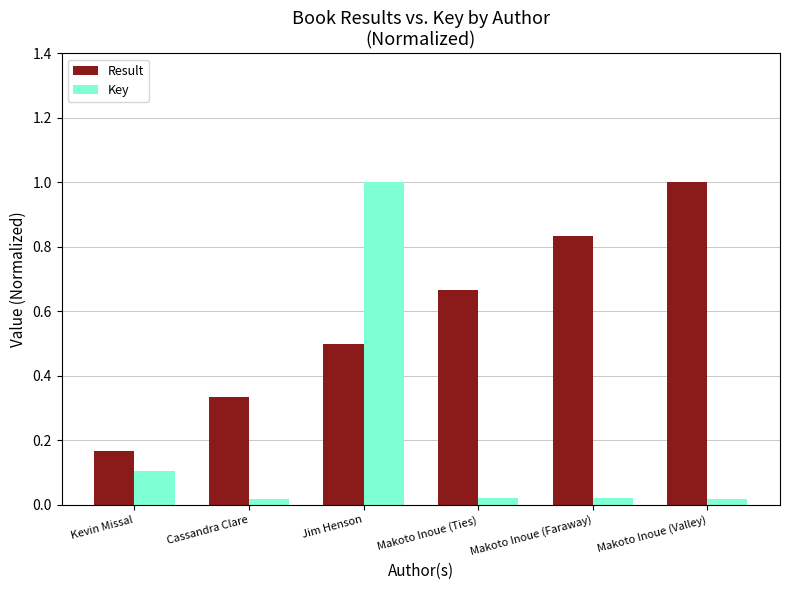

What is the sum of the Result values at Makoto Inoue (Ties) and Makoto Inoue (Faraway)?

1.5